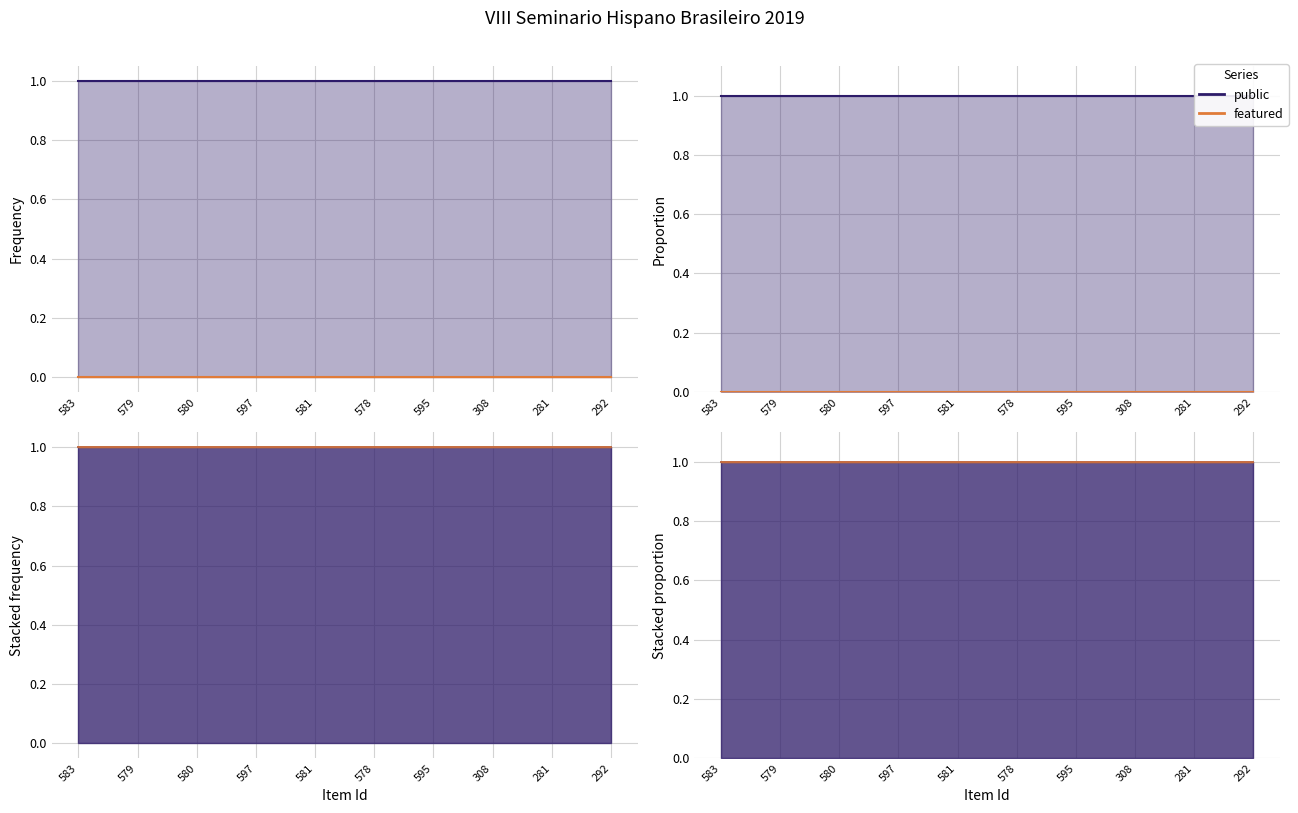

Which series has the widest spread of values?

public